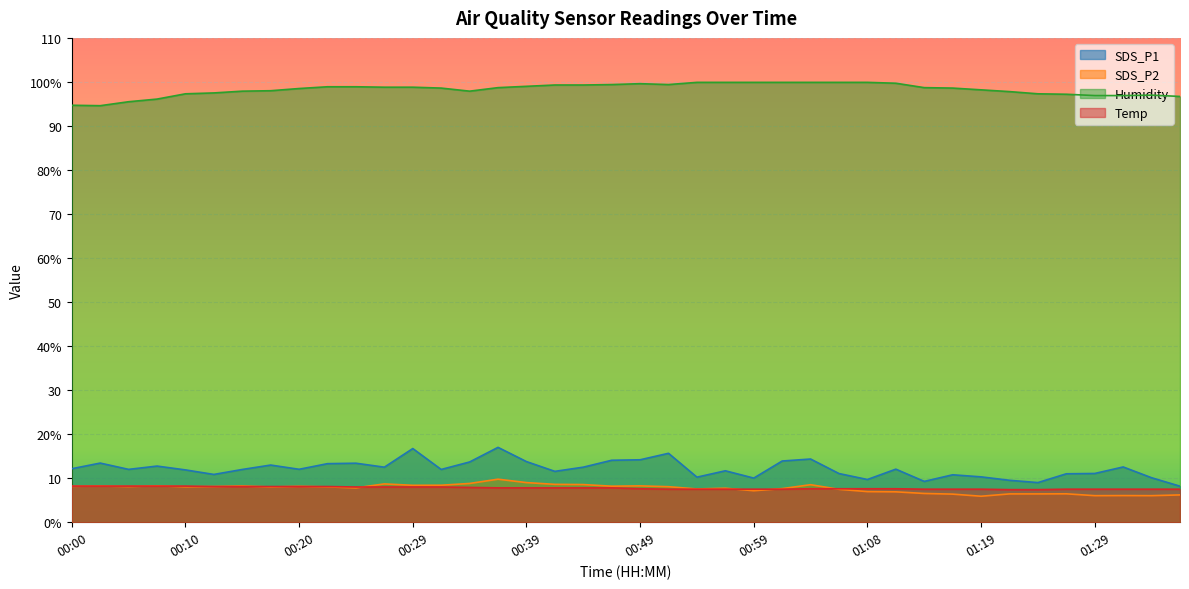

What is the label of the 18th point from the right?

00:54